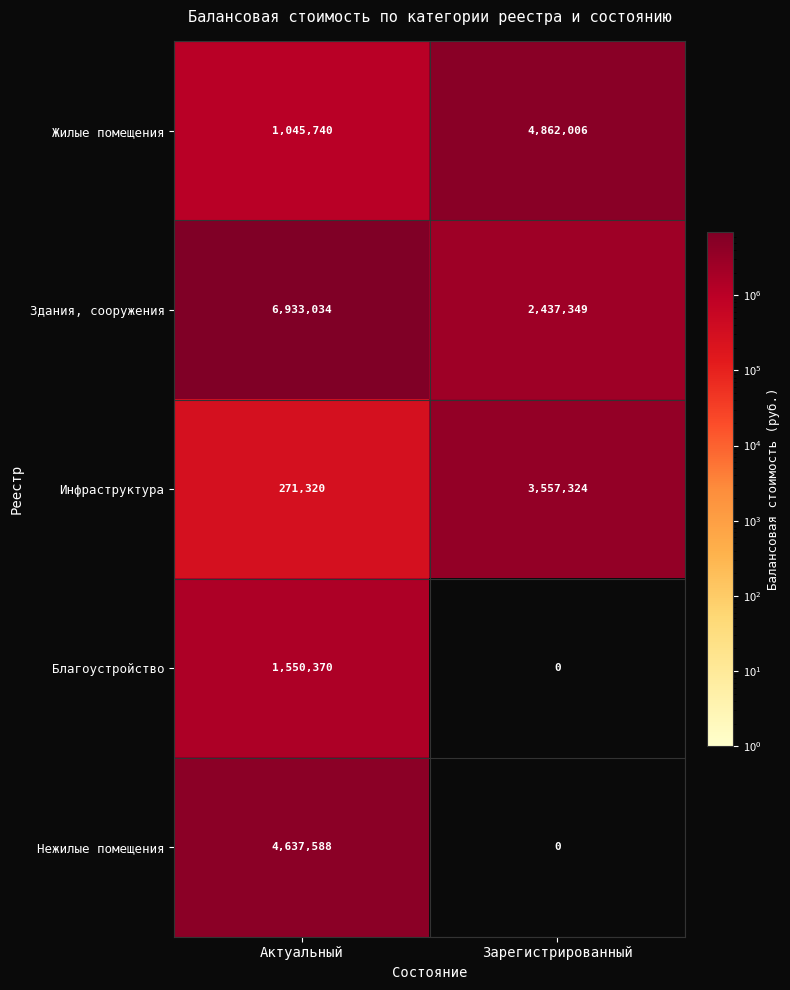

What is the total value across all series at Актуальный?

14438052